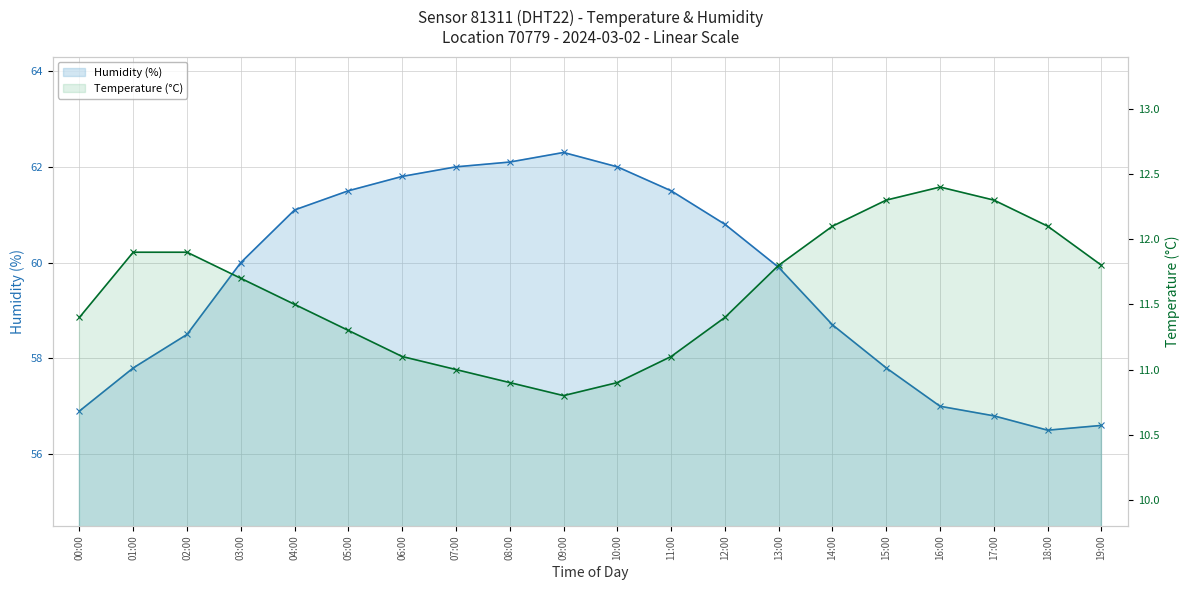

Where does the Temperature (°C) - line series first go above 11?

00:00